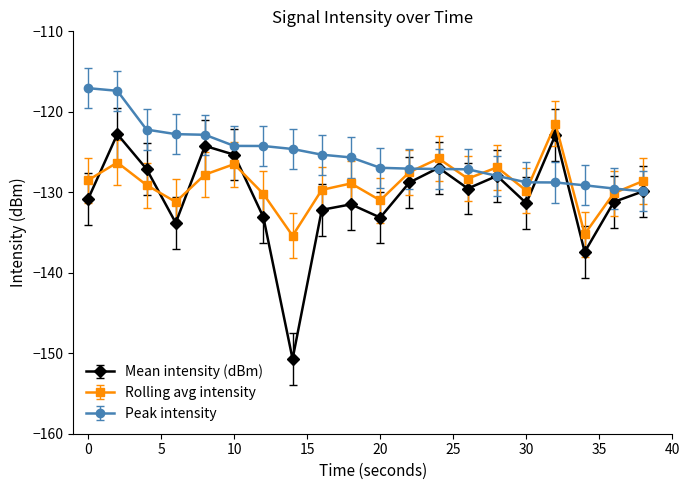

What is the difference between the maximum and minimum values in the Peak intensity series?

12.8